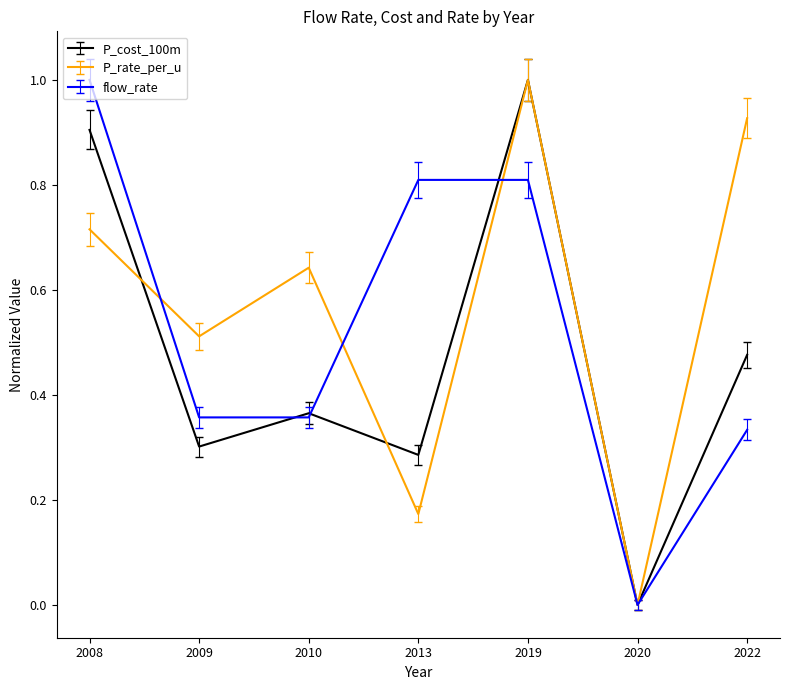

Which series has the largest total across all categories?

P_rate_per_u